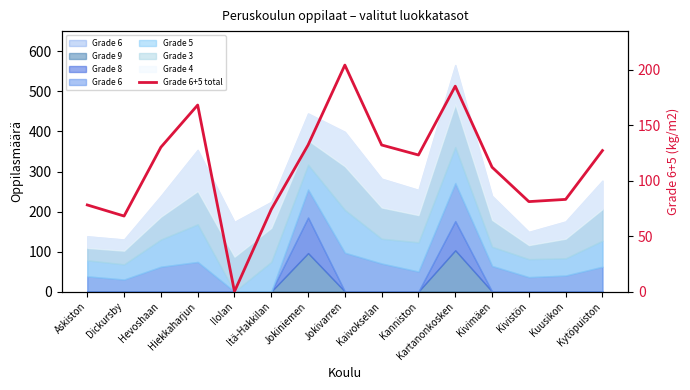

Reading left to right, list all the values displayed in this chart.

78	68	130	168	0	74	132	204	132	123	185	112	81	83	127